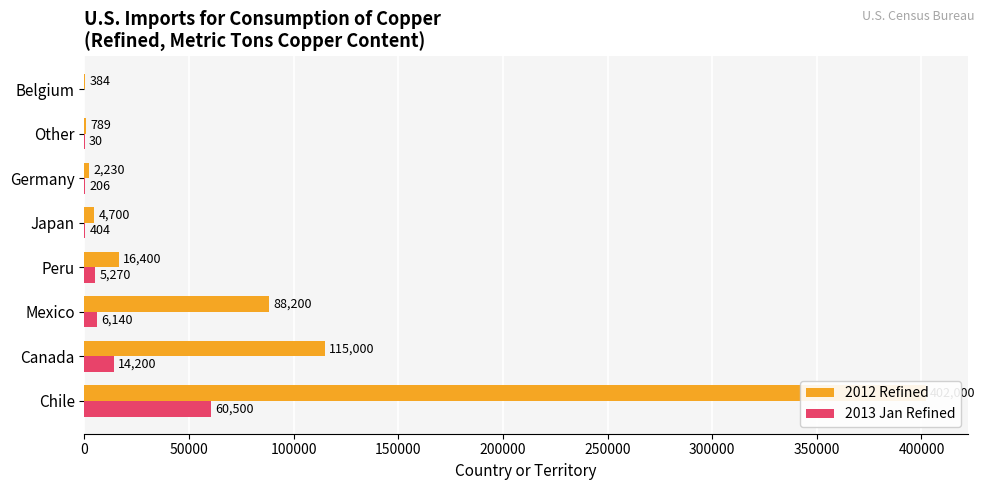

How many data points in 2012 Refined are less than 16400?

4